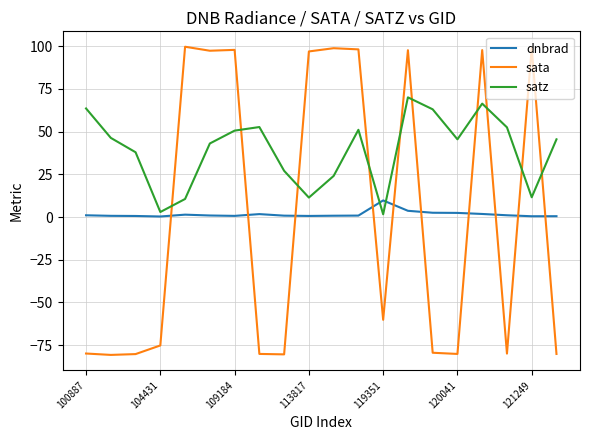

Which series has the largest range (max minus min)?

sata